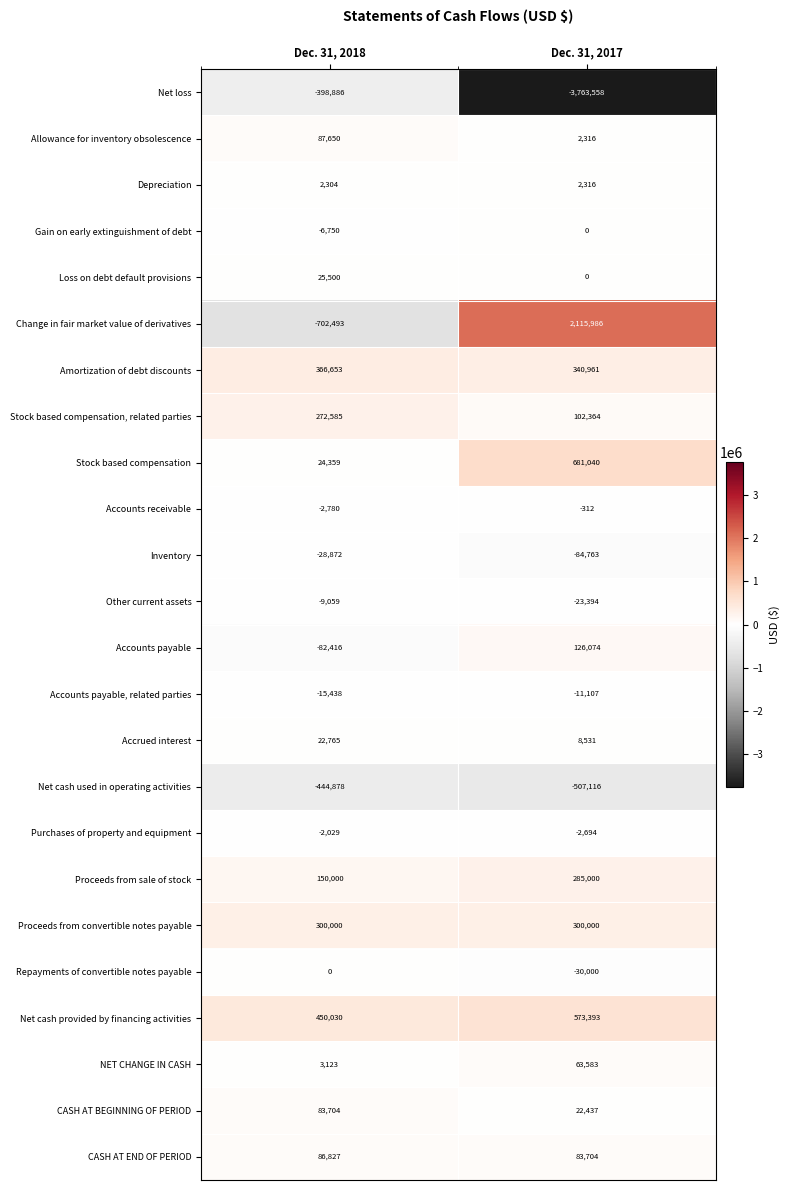

What is the maximum value shown in the chart?

2115986